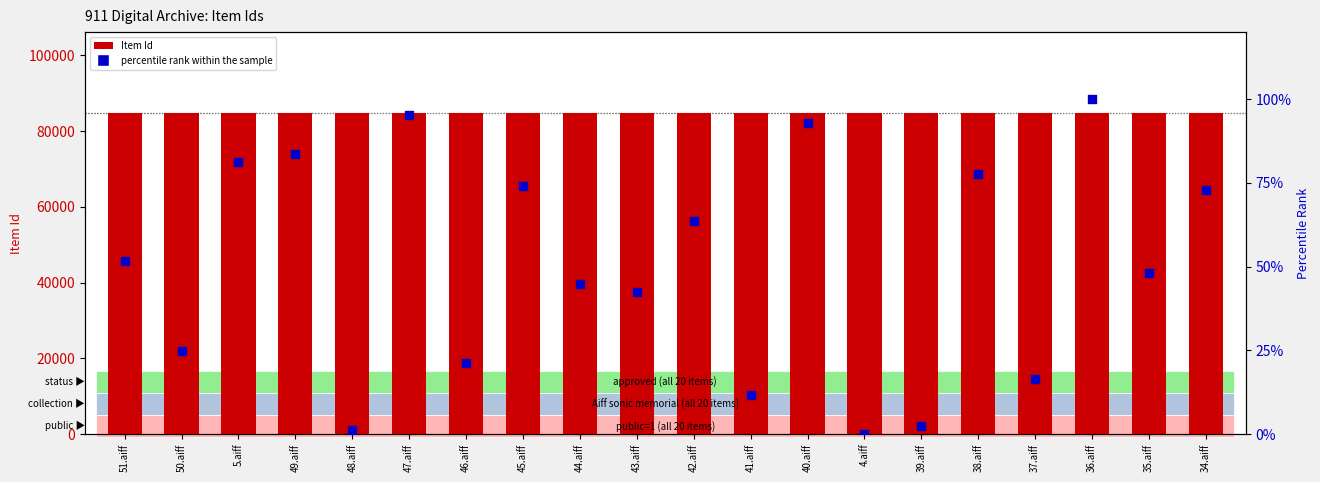

Which series reaches the maximum Y coordinate?

Item Id